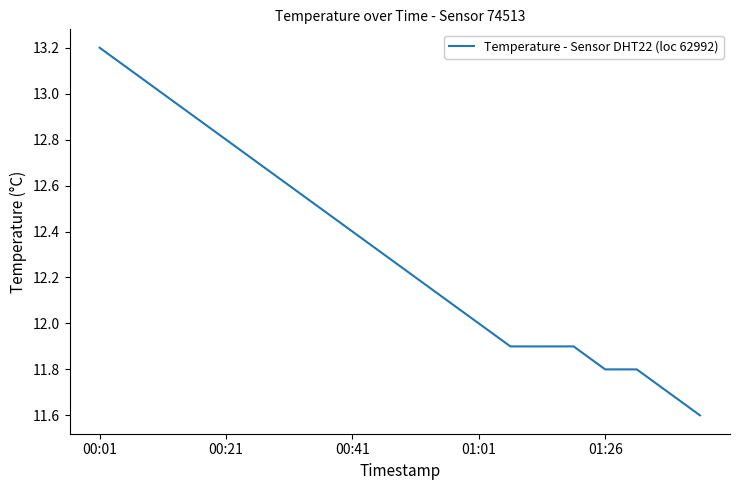

What is the smallest value displayed?

11.6